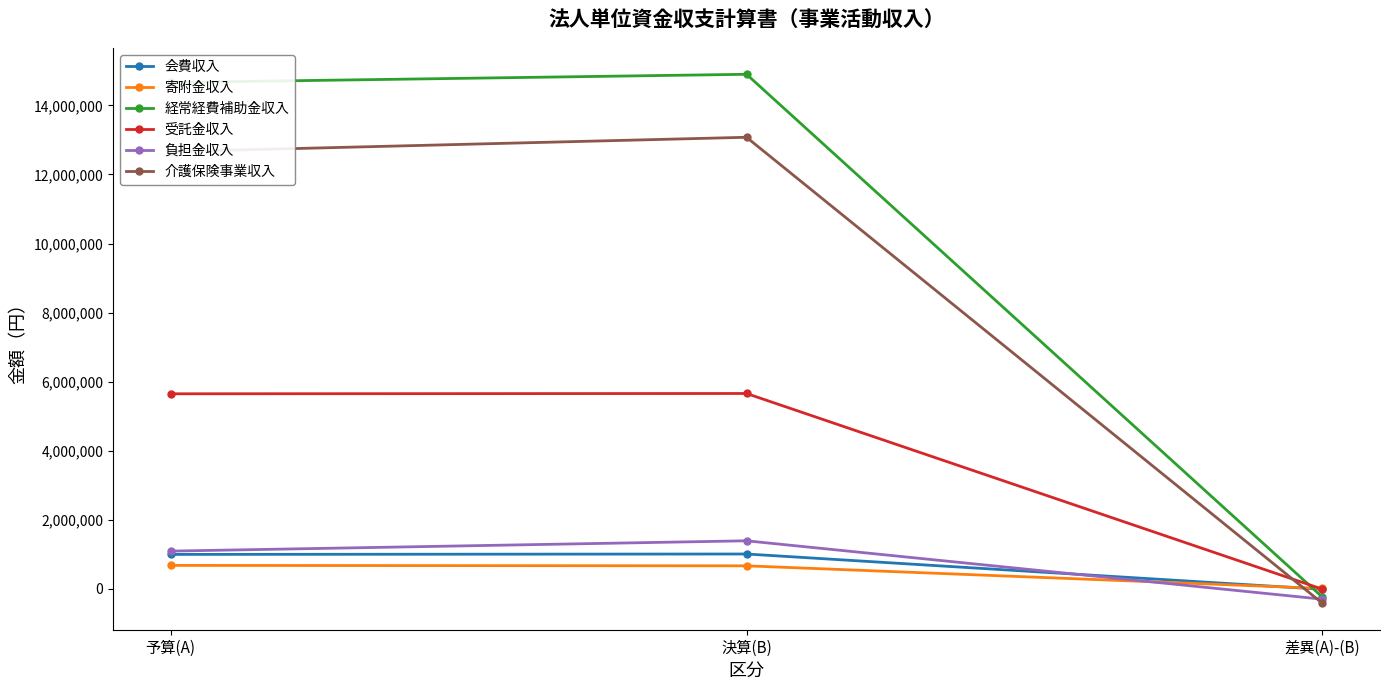

What is the difference between the highest and lowest values at 予算(A)?

13983000